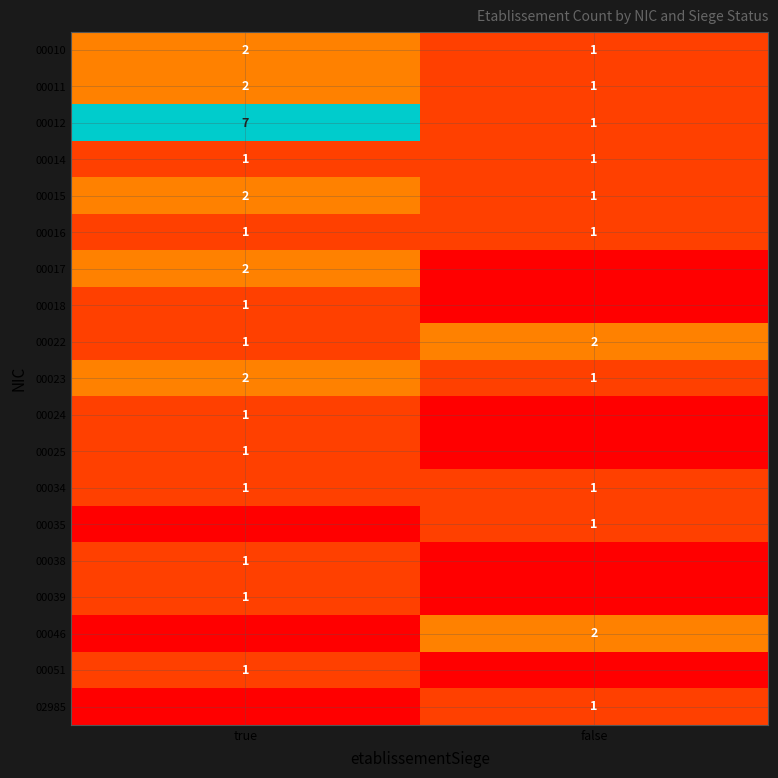

How many series are shown in this chart?

19